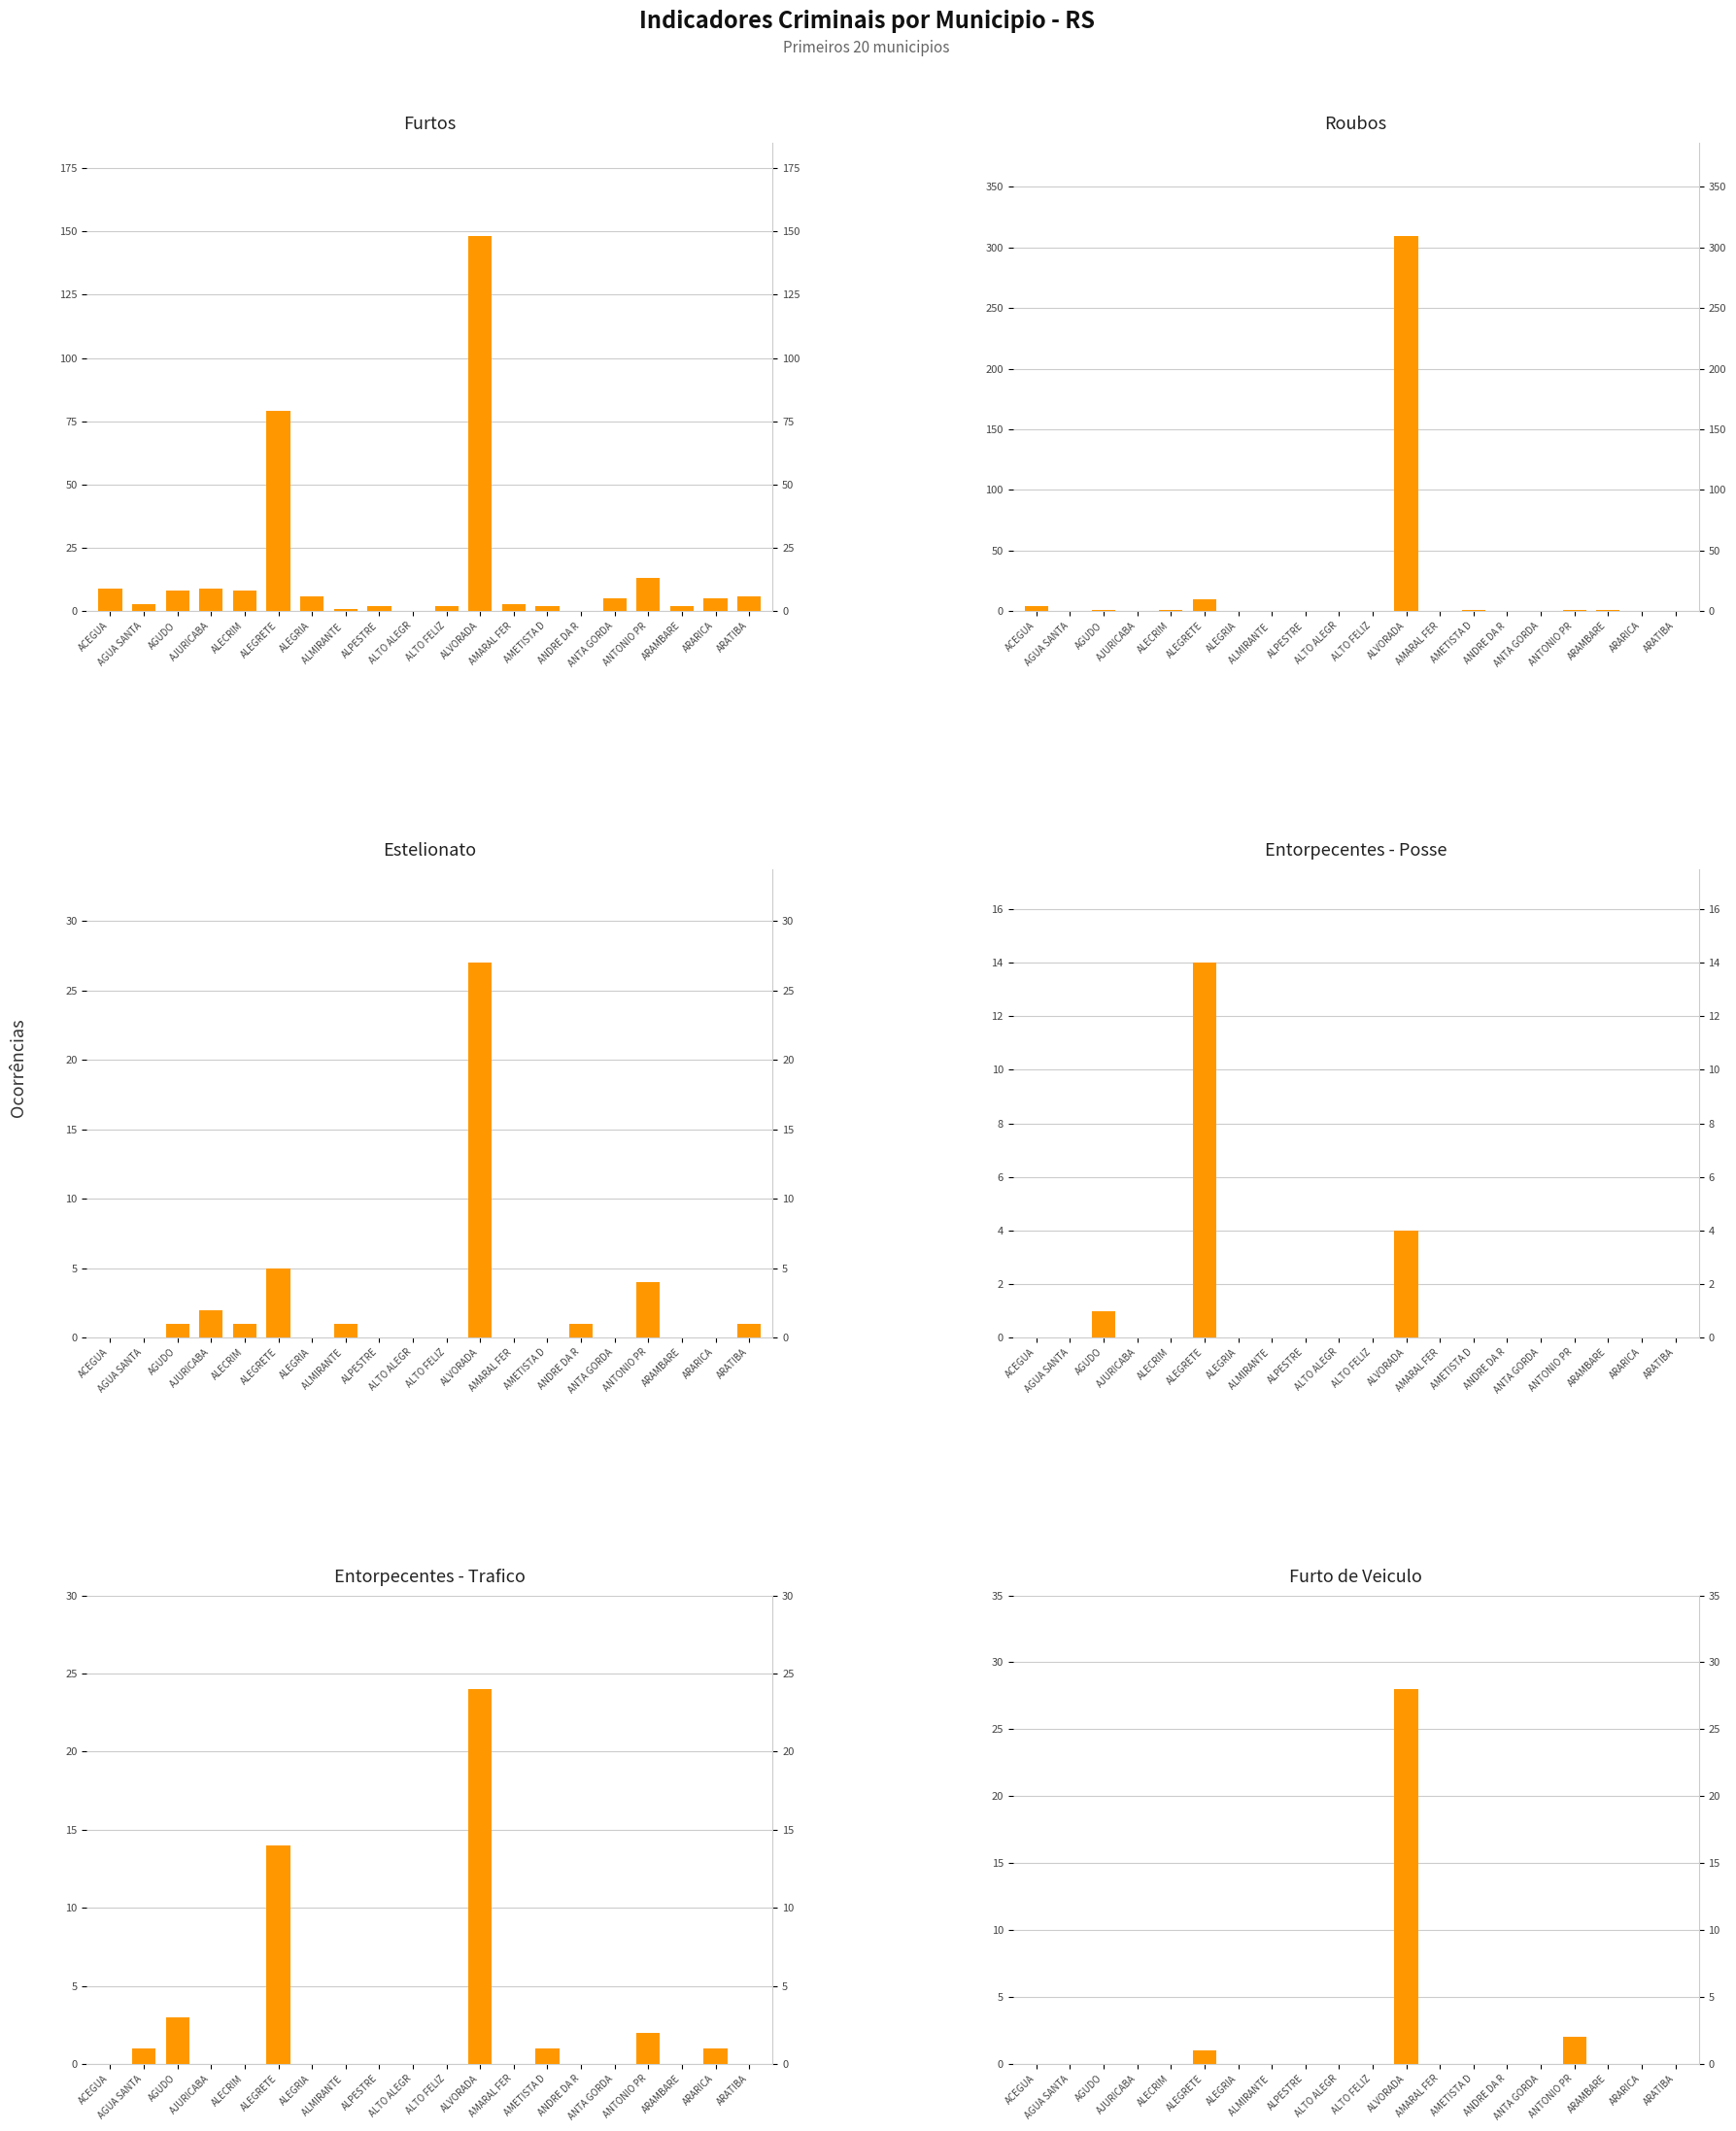

What is the sum of the Entorpecentes - Trafico values at ALVORADA and AMARAL FER?

24